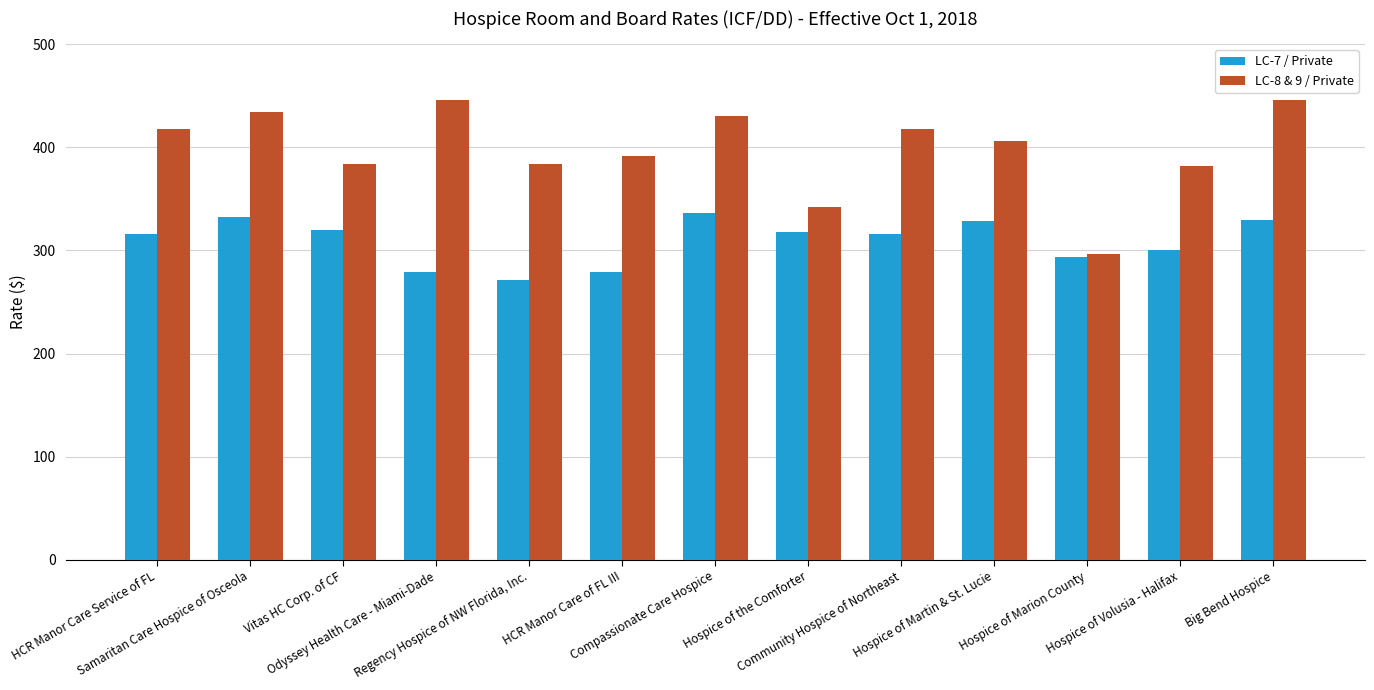

List the series in order of their overall mean, highest first.

LC-8 & 9 / Private, LC-7 / Private